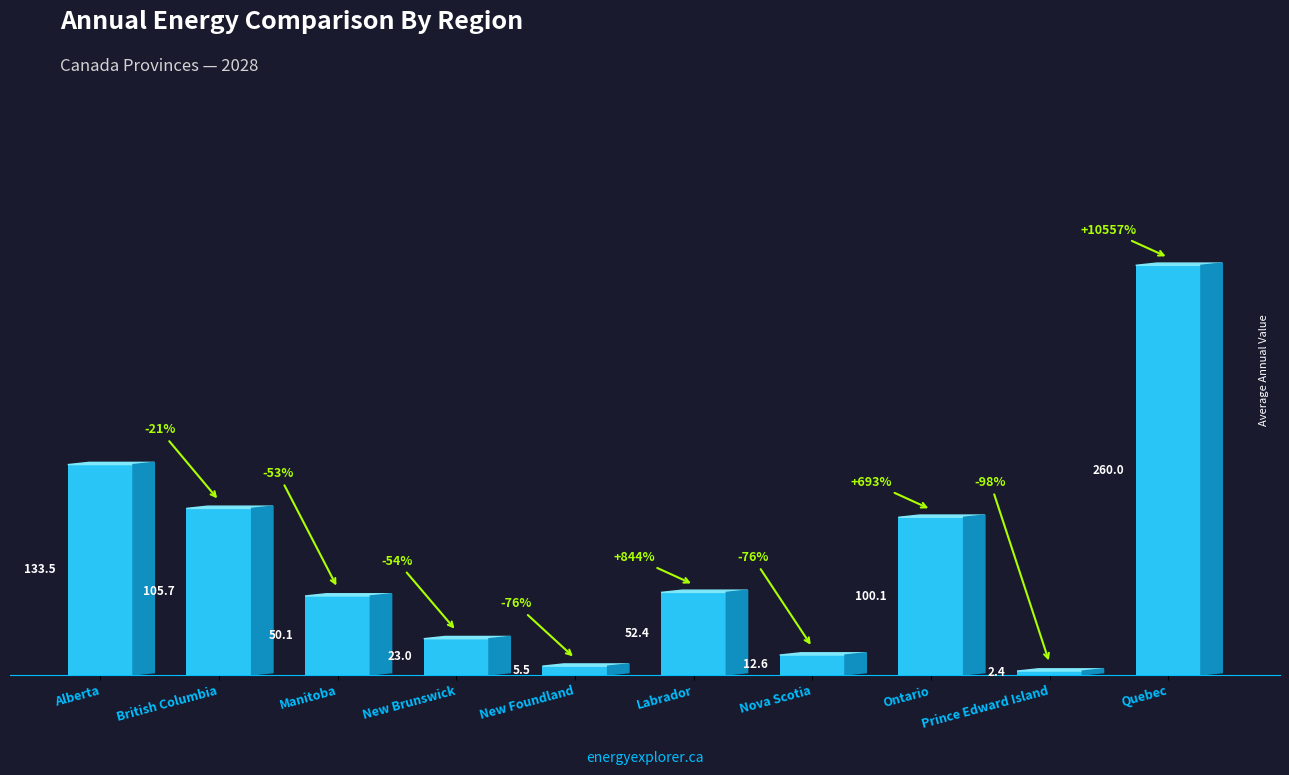

At which category does the chart reach its peak across all series?

Quebec